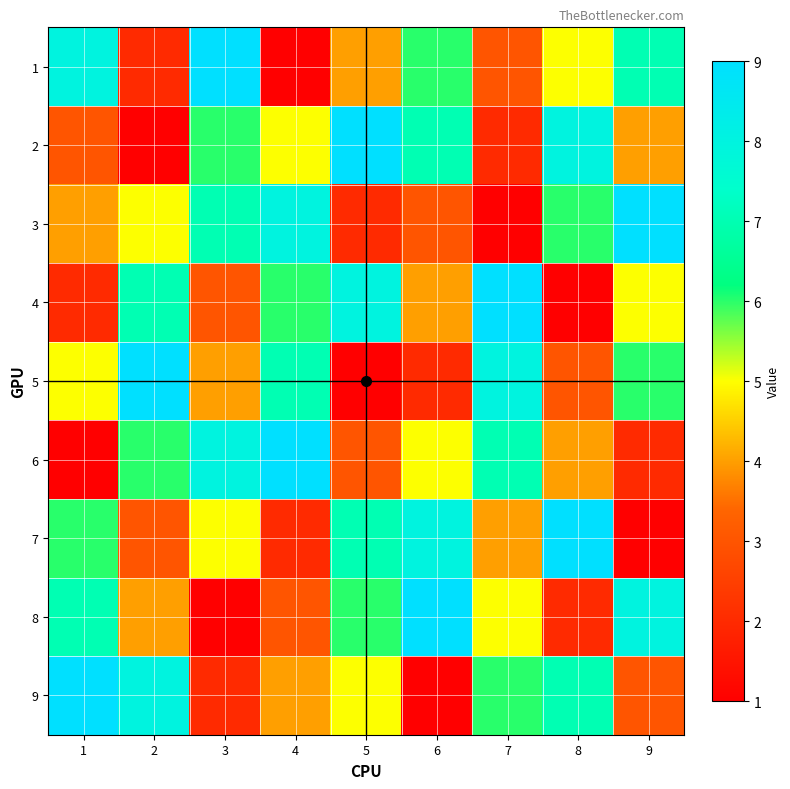

At which category is the sum across all series the highest?

1